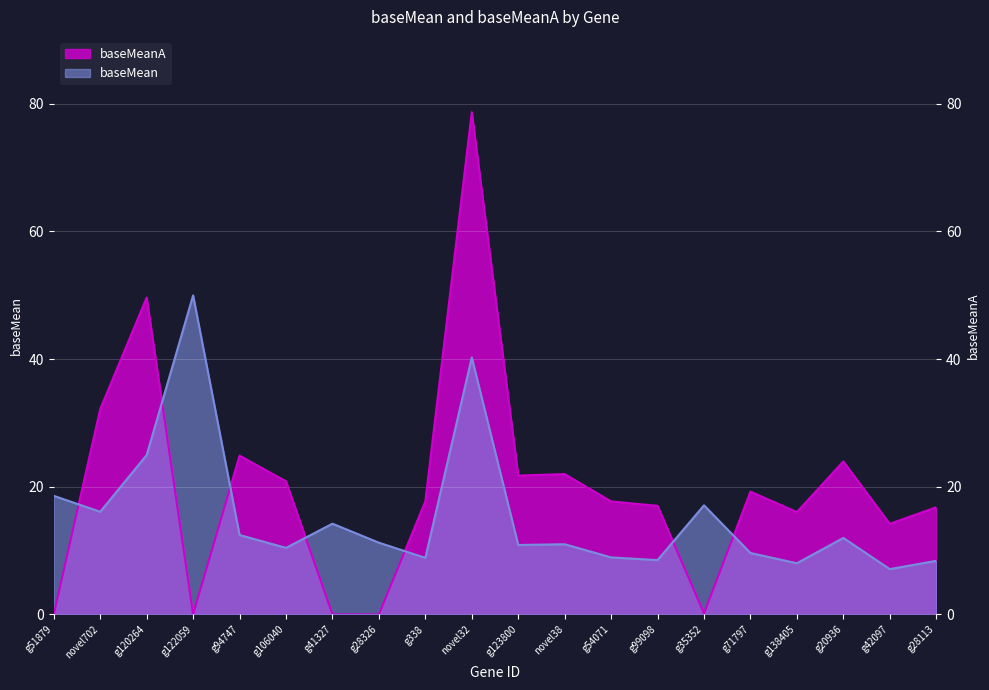

Read the baseMeanA value at novel38.

22.0